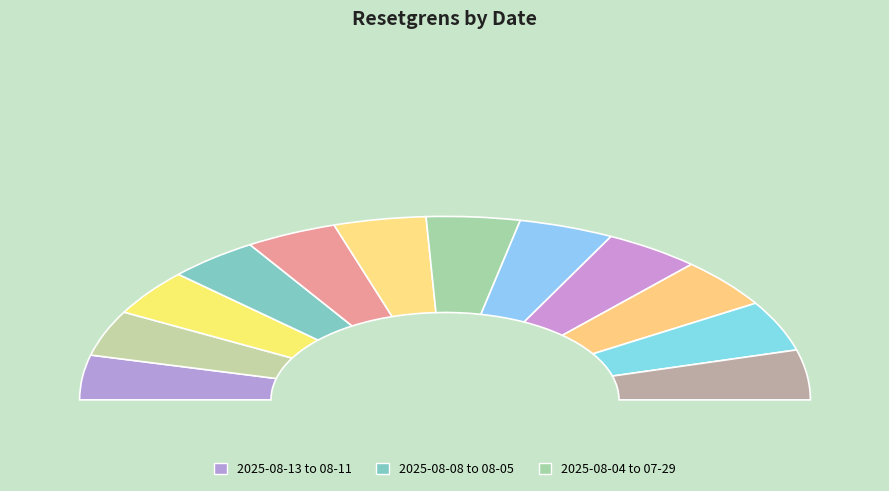

How many segments does this pie chart have?

12